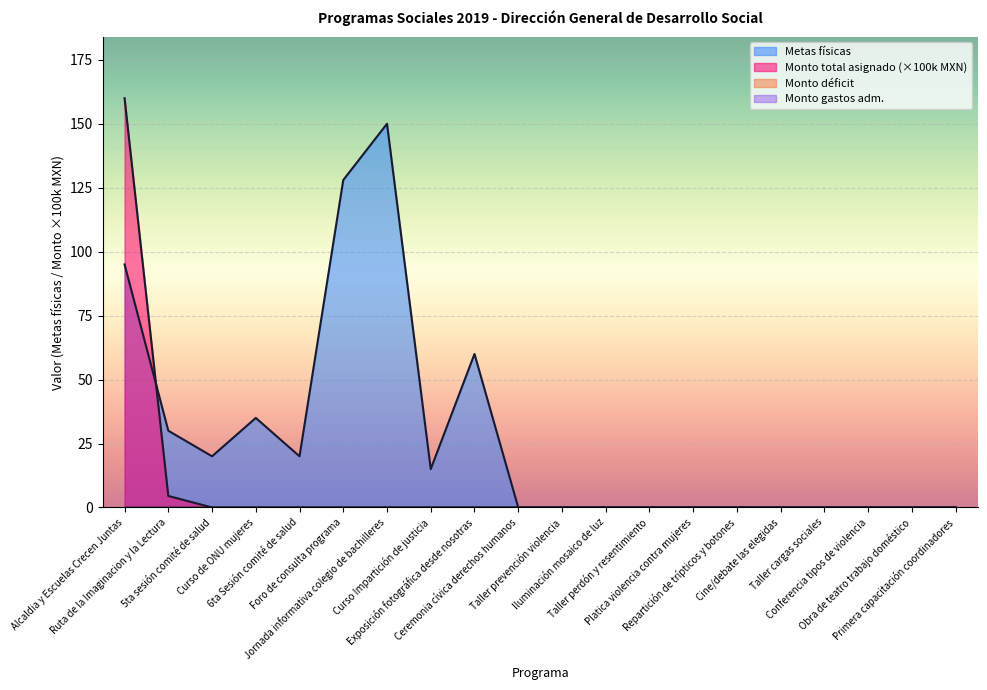

True or false: Monto total asignado has more than 0 points higher than both neighbors.

False